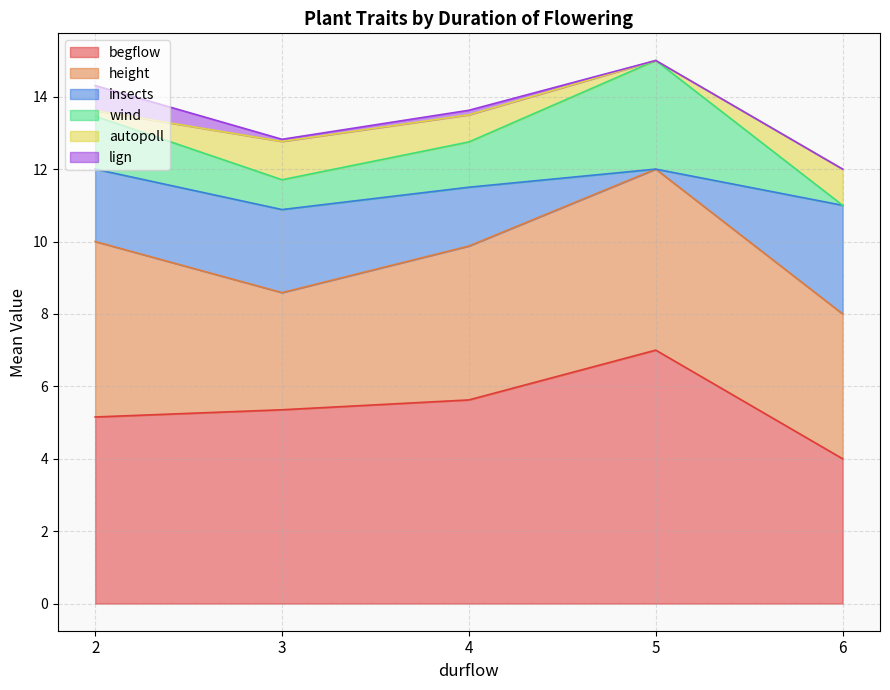

What is the total value across all series at 2?

14.3